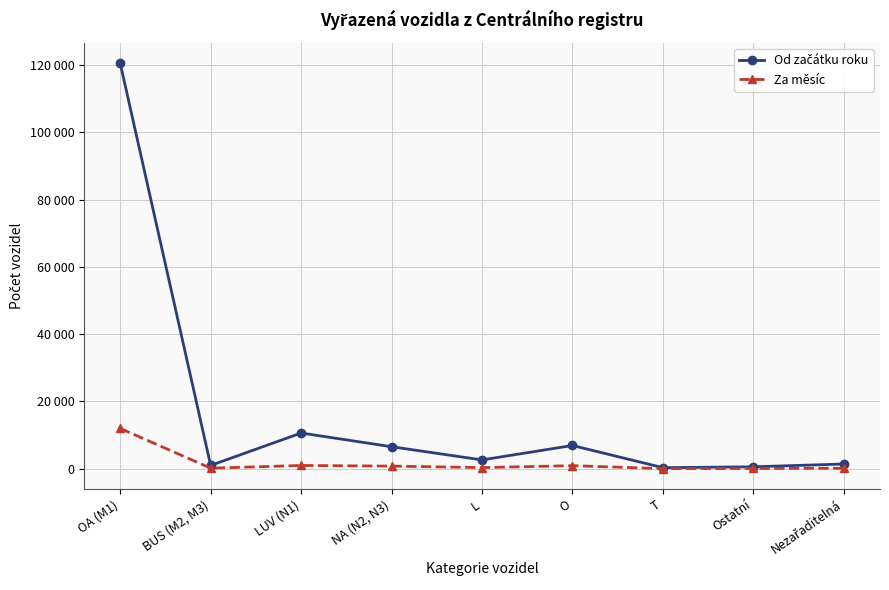

At which label does Od začátku roku reach its peak?

OA (M1)